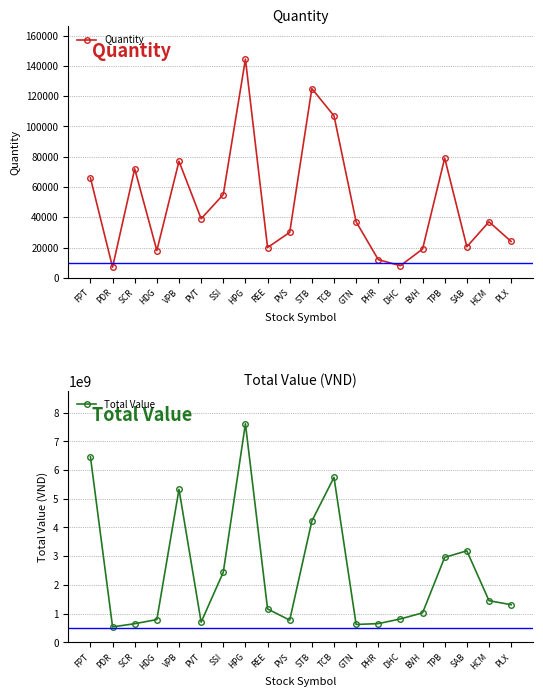

Which series has the largest total across all categories?

Total Value